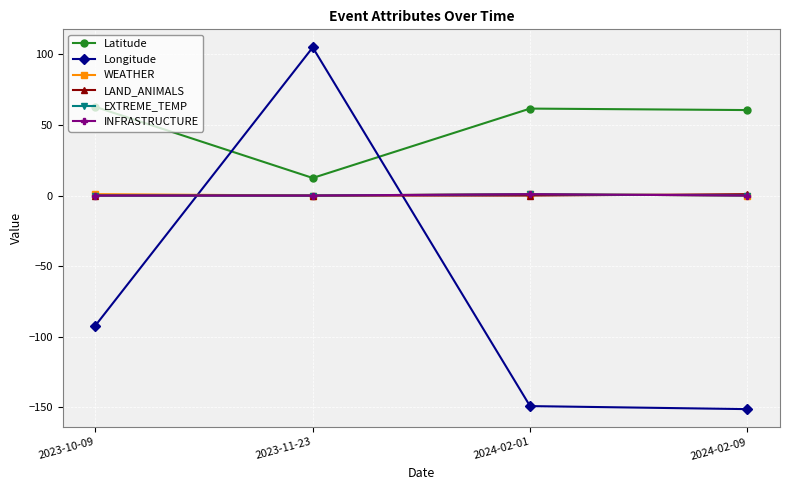

Is this an area chart (filled region under the line)?

No